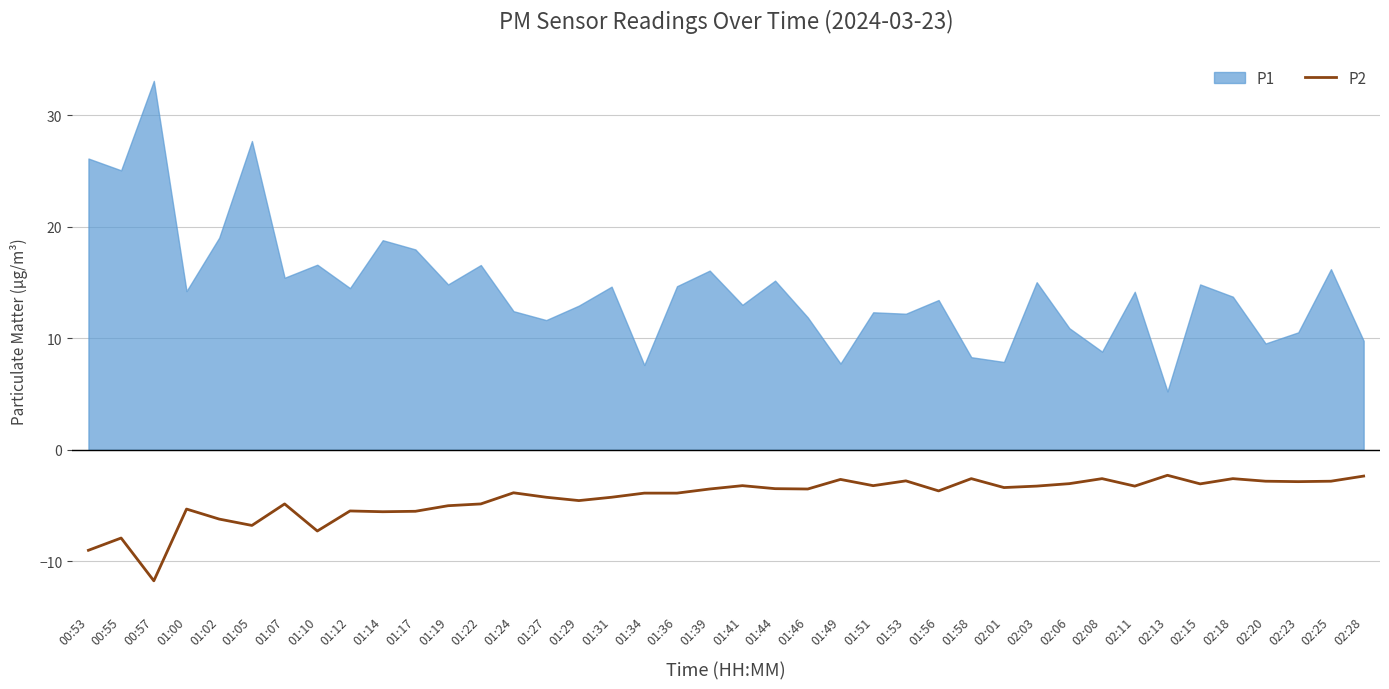

The value at 02:01 is -3.4. True or false?

True